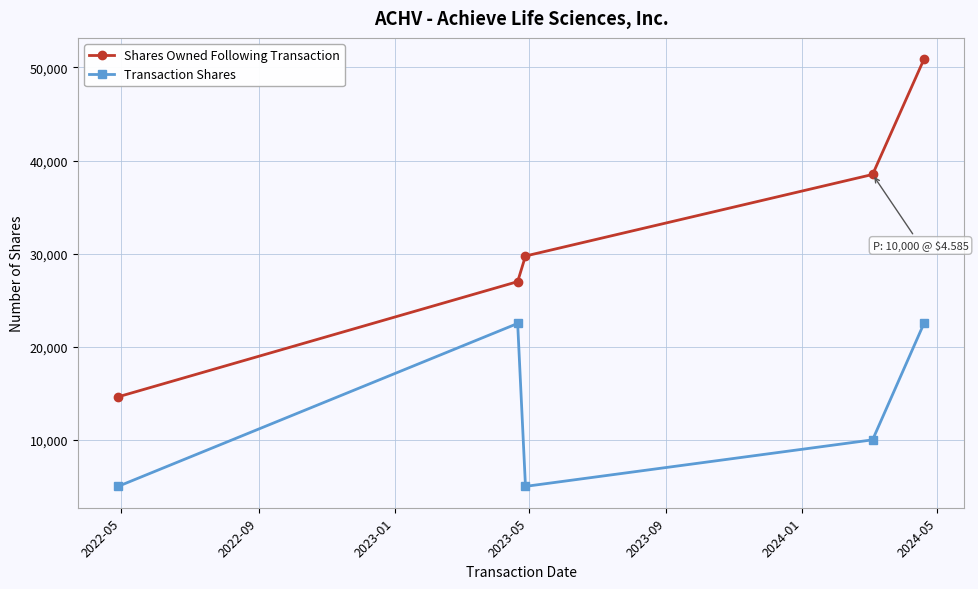

What is the maximum value shown in the chart?

50876